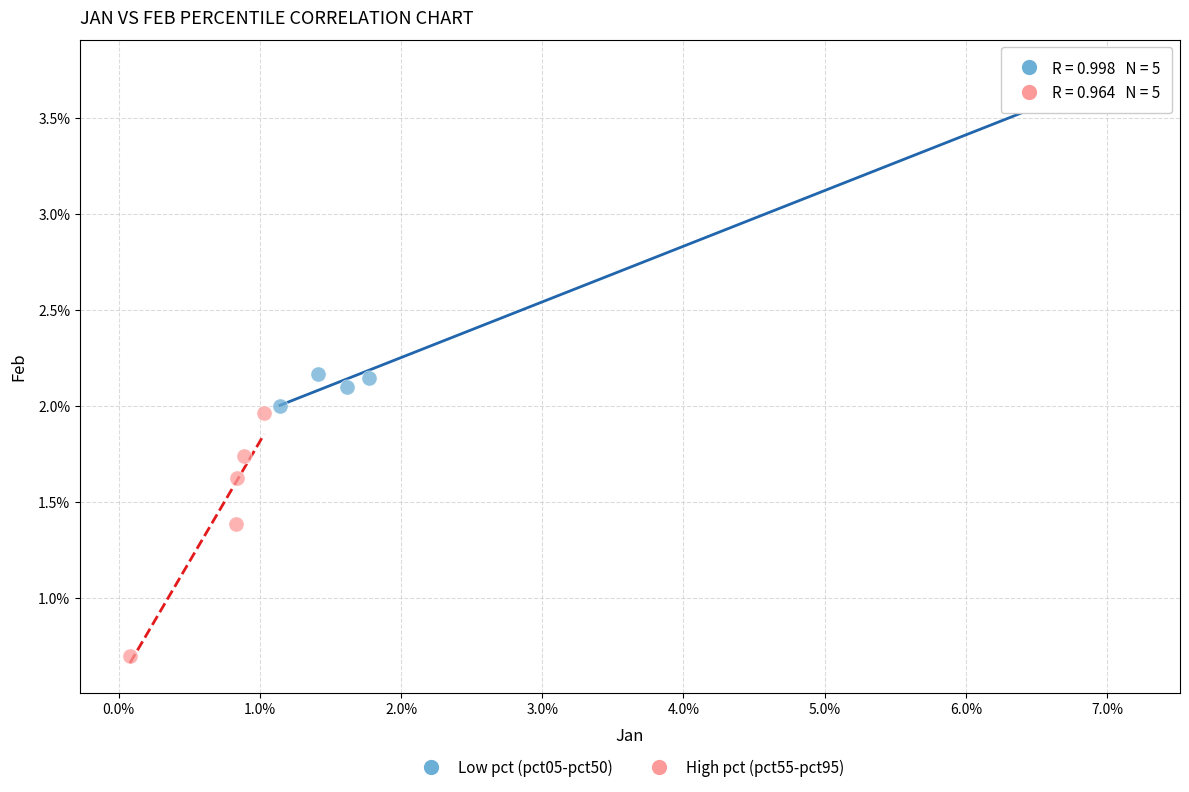

Which series reaches the minimum Y coordinate?

High pct (pct55-pct95)